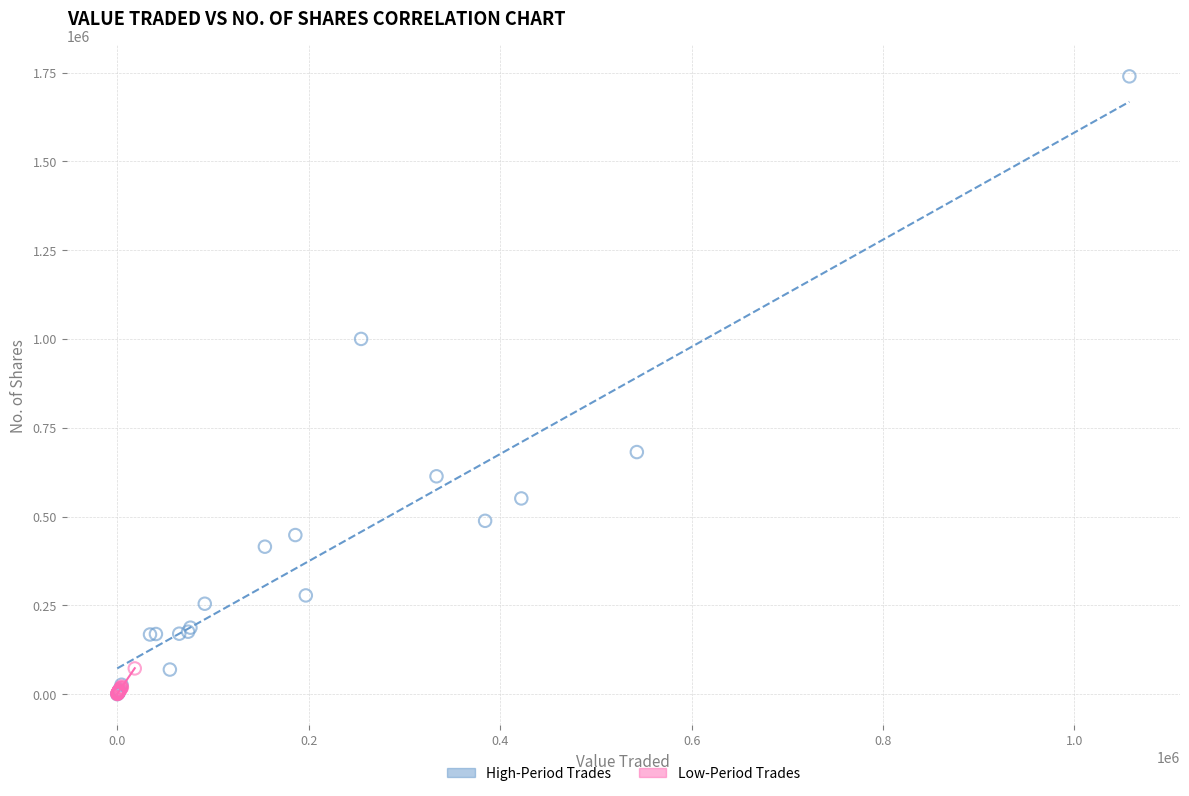

Which series reaches the maximum Y coordinate?

High-Period Trades